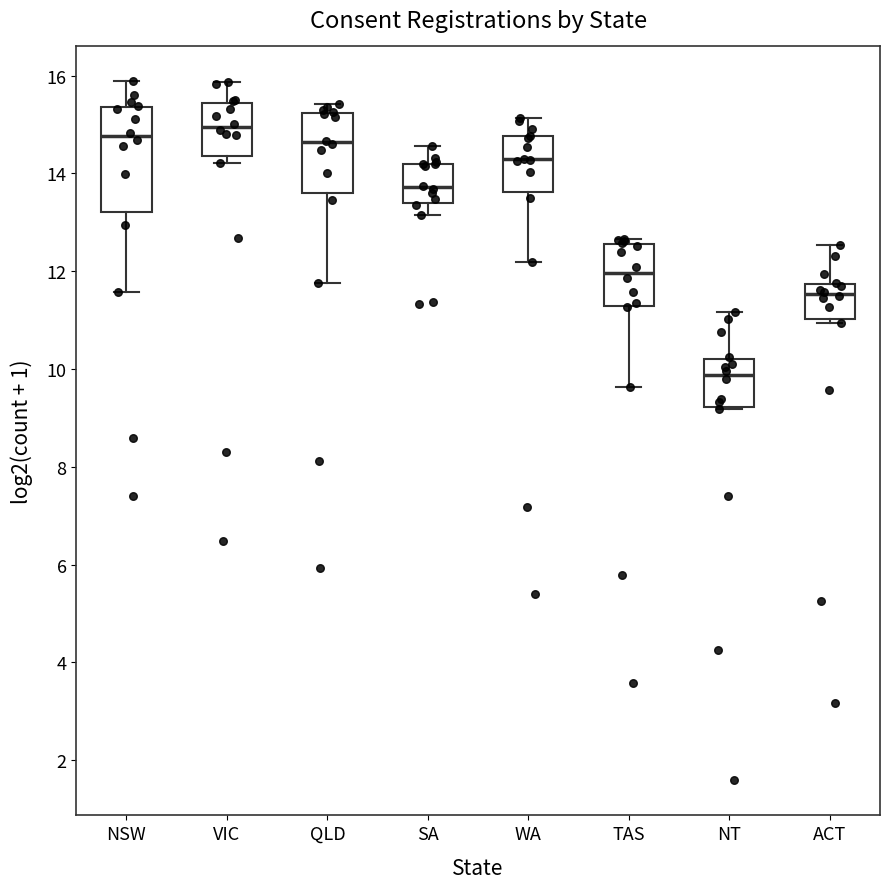

Reading left to right, transcribe this box plot: for each box, give where its median line is, the range the box spans, and where its two whiskers end, as read against the y-axis. The values are not printed on the chart, so give them approximately, as read against the axis.

NSW: median 14.8, box 13.2 to 15.4, whiskers 11.6 to 15.8
VIC: median 15.0, box 14.4 to 15.4, whiskers 14.2 to 15.8
QLD: median 14.6, box 13.6 to 15.2, whiskers 11.8 to 15.4
SA: median 13.8, box 13.4 to 14.2, whiskers 13.2 to 14.6
WA: median 14.2, box 13.6 to 14.8, whiskers 12.2 to 15.2
TAS: median 12.0, box 11.2 to 12.6, whiskers 9.6 to 12.6 (just above the box's upper edge)
NT: median 9.8, box 9.2 to 10.2, whiskers 9.2 to 11.2
ACT: median 11.6, box 11.0 to 11.8, whiskers 11.0 (just below the box's lower edge) to 12.6